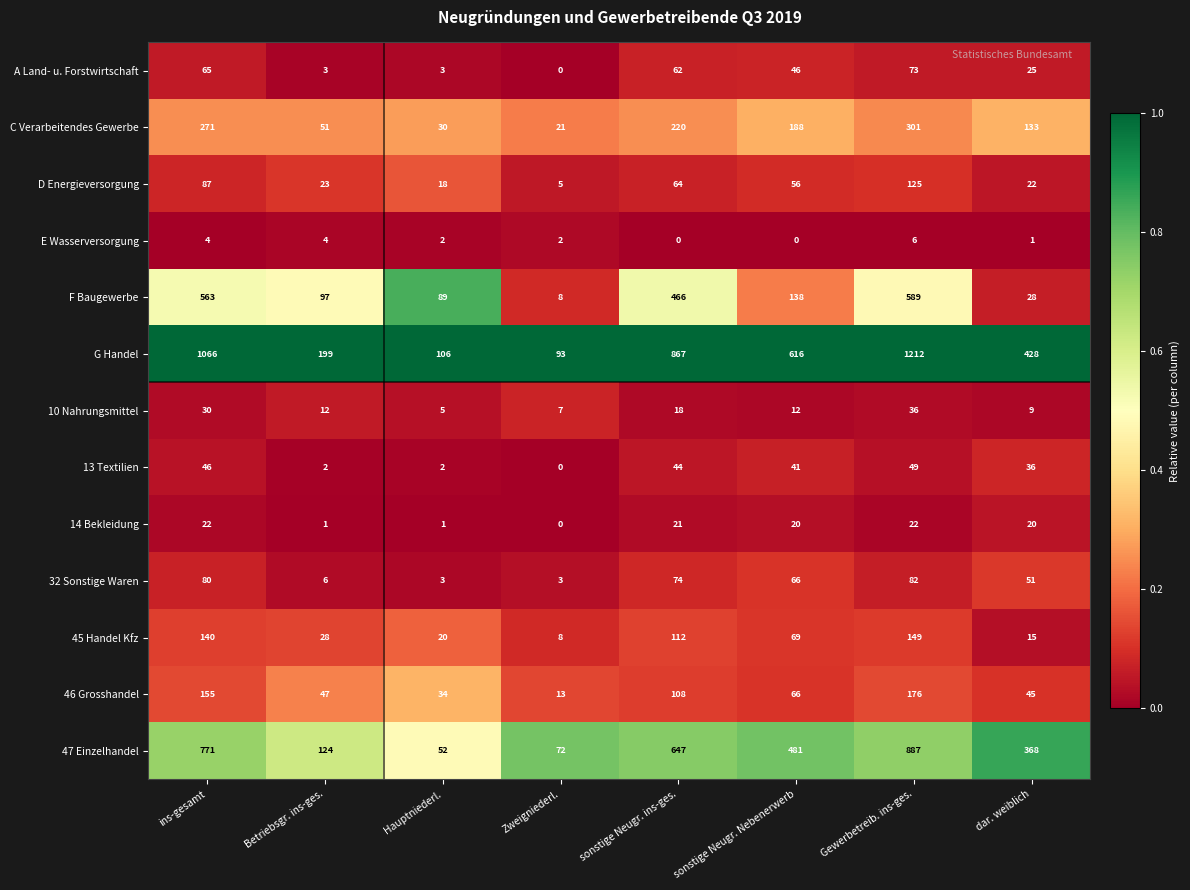

Rank the series at Betriebsgr. ins-ges. from highest to lowest value.

G Handel, 47 Einzelhandel, F Baugewerbe, C Verarbeitendes Gewerbe, 46 Grosshandel, 45 Handel Kfz, D Energieversorgung, 10 Nahrungsmittel, 32 Sonstige Waren, E Wasserversorgung, A Land- u. Forstwirtschaft, 13 Textilien, 14 Bekleidung